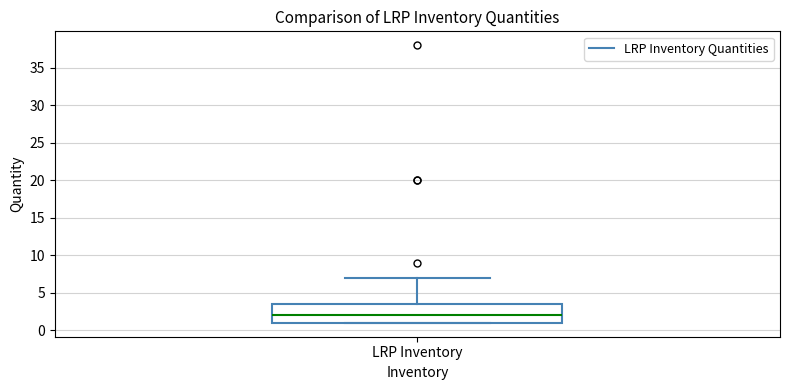

Transcribe this box plot: give where the median line is, the range the box spans, and where the two whiskers end, as read against the y-axis. The values are not printed on the chart, so give them approximately, as read against the axis.

median 2.0, box 1.0 to 3.5, whiskers 1.0 to 7.0